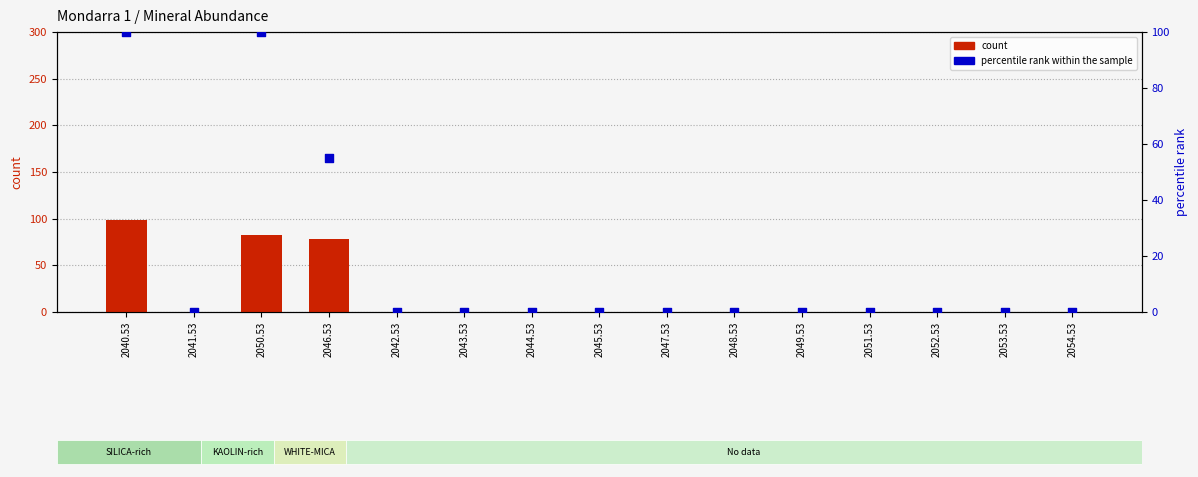

What are all the series names shown in the legend?

count, percentile rank within the sample